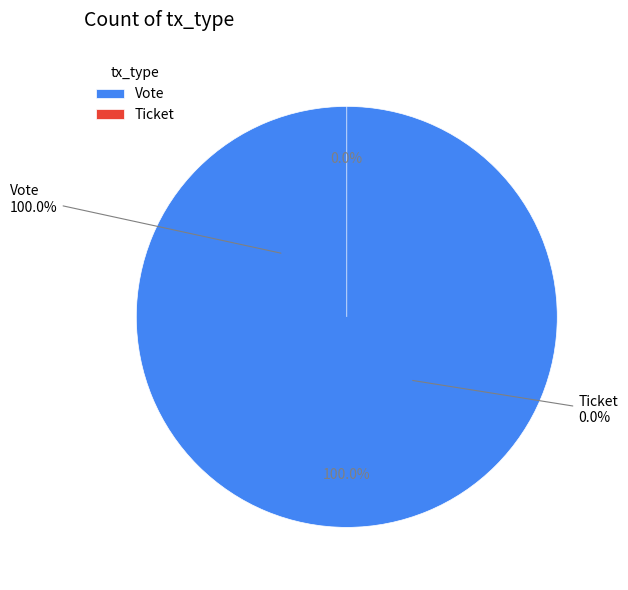

The Vote slice represents 90% of the pie. True or false?

False